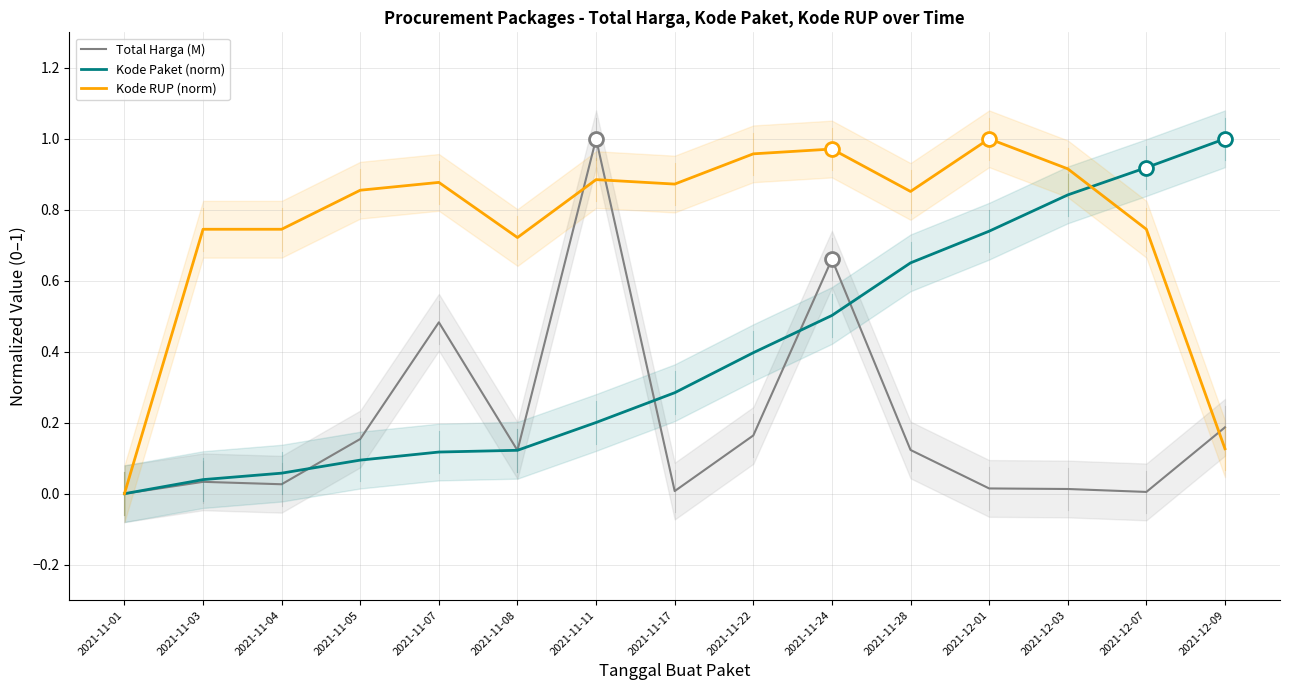

How many interior local peaks does the Total Harga (M) series have?

4